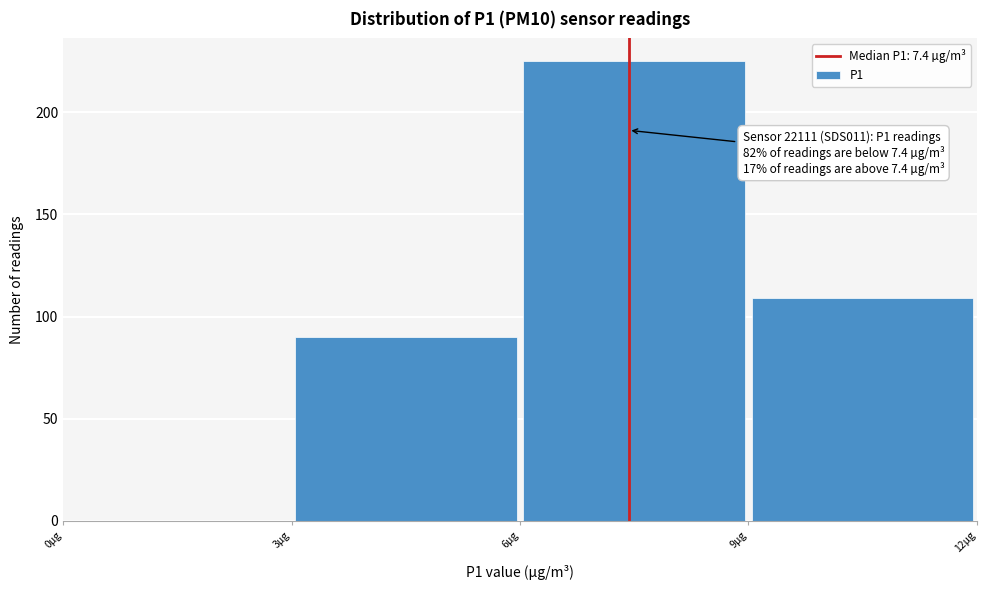

Which range on the x-axis has the tallest bar?

6 to 9